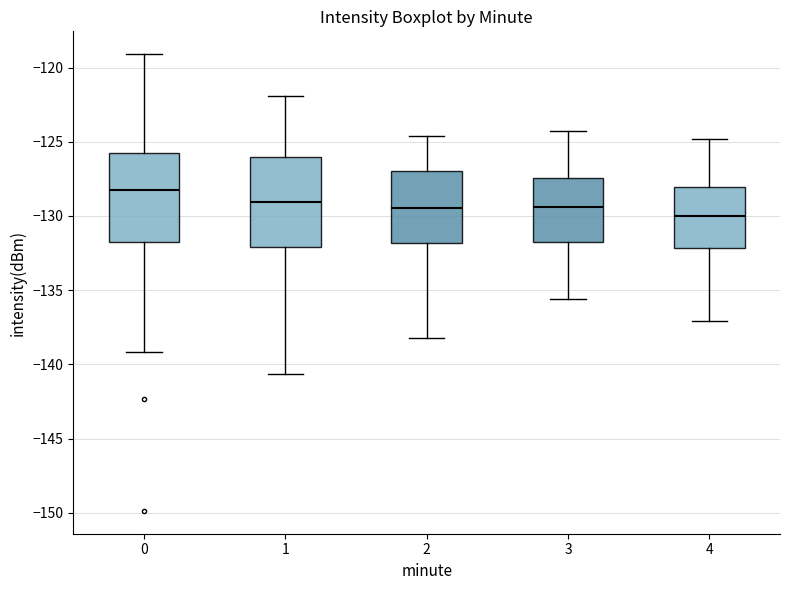

Reading left to right, read every box against the y-axis: the position of its median line, the range the box covers, and the ends of its whiskers. The values are not printed on the chart, so give them approximately, as read against the axis.

0: median -128.0, box -131.5 to -126.0, whiskers -139.0 to -119.0
1: median -129.0, box -132.0 to -126.0, whiskers -140.5 to -122.0
2: median -129.5, box -132.0 to -127.0, whiskers -138.0 to -124.5
3: median -129.5, box -131.5 to -127.5, whiskers -135.5 to -124.5
4: median -130.0, box -132.0 to -128.0, whiskers -137.0 to -125.0